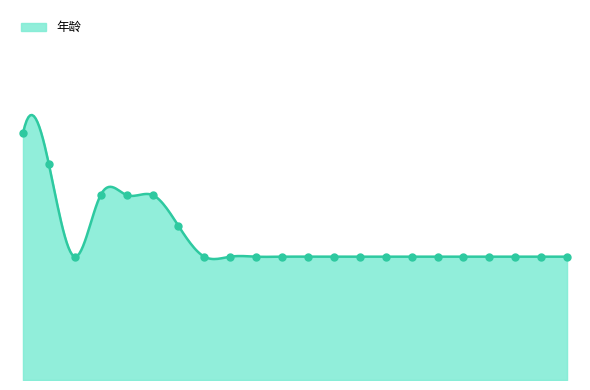

Between 杨静 and 陈淑贤, which is larger?

杨静